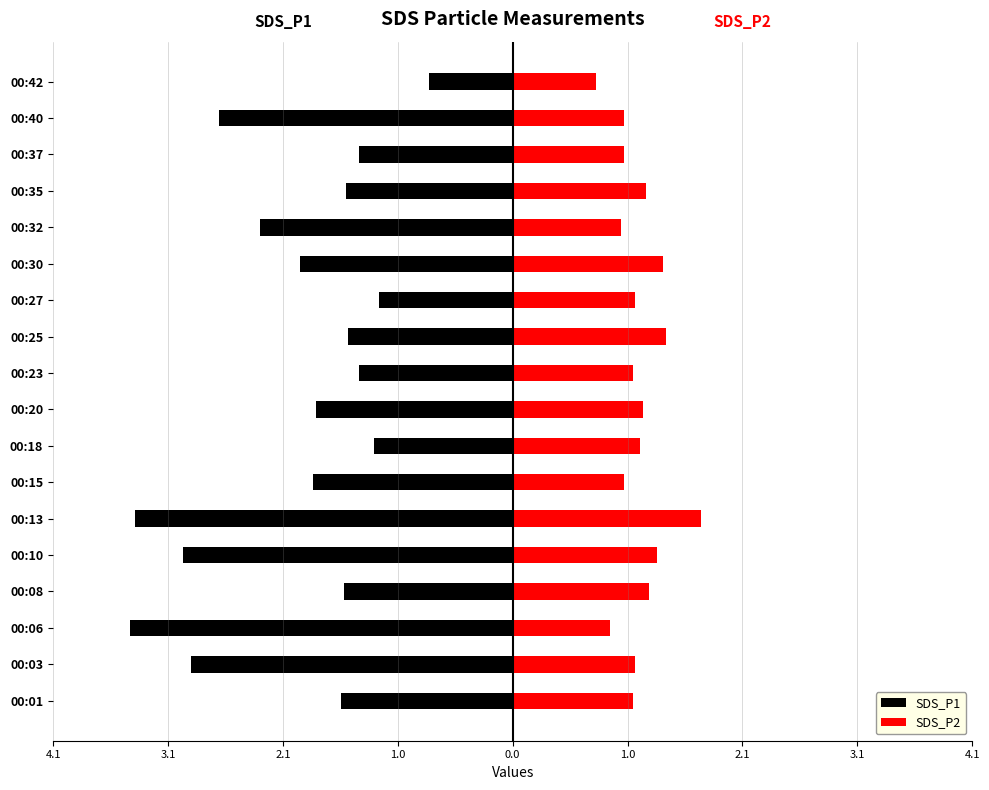

What is the value of the SDS_P1 bar at the 14th from the left?

-2.3